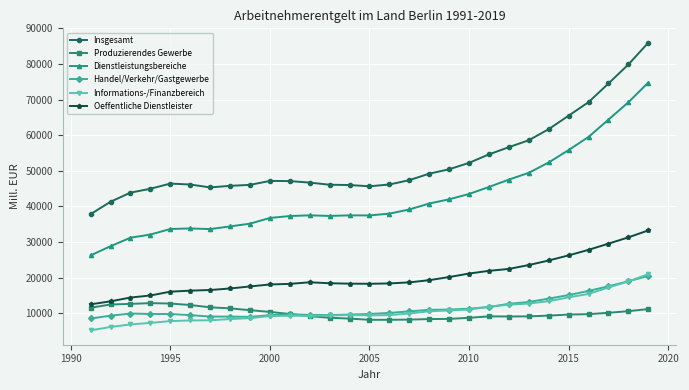

True or false: Oeffentliche Dienstleister has more than 0 interior local peaks.

True